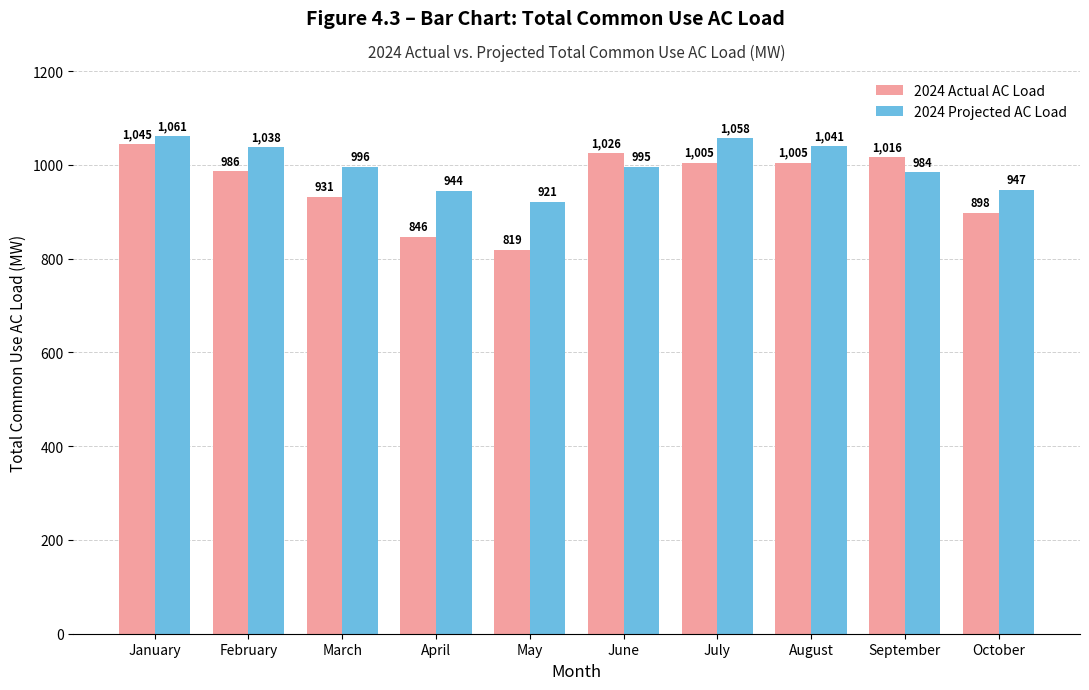

What are all the series names shown in the legend?

2024 Actual AC Load, 2024 Projected AC Load